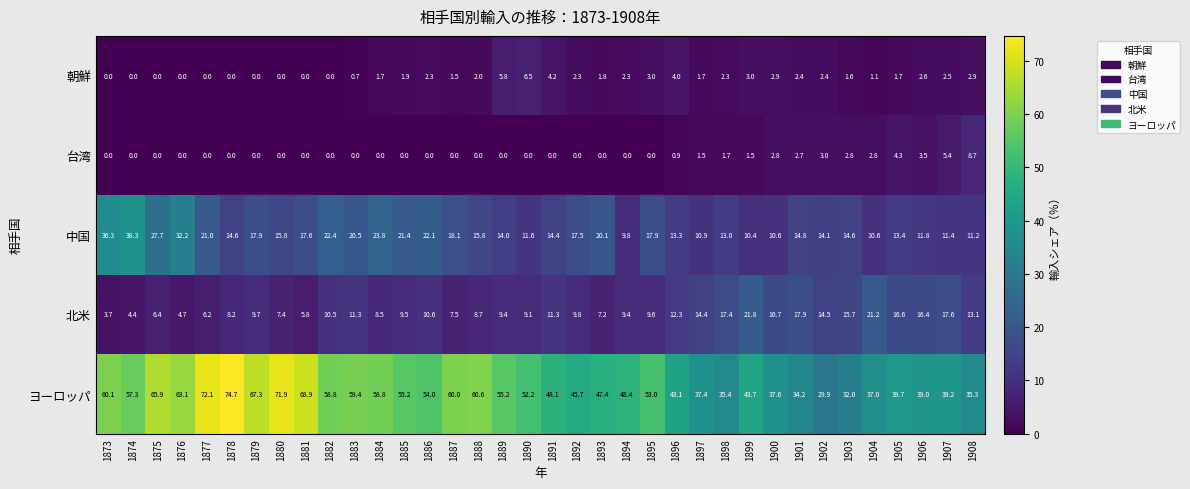

Between 1880 and 1905, which series saw the biggest shift?

ヨーロッパ